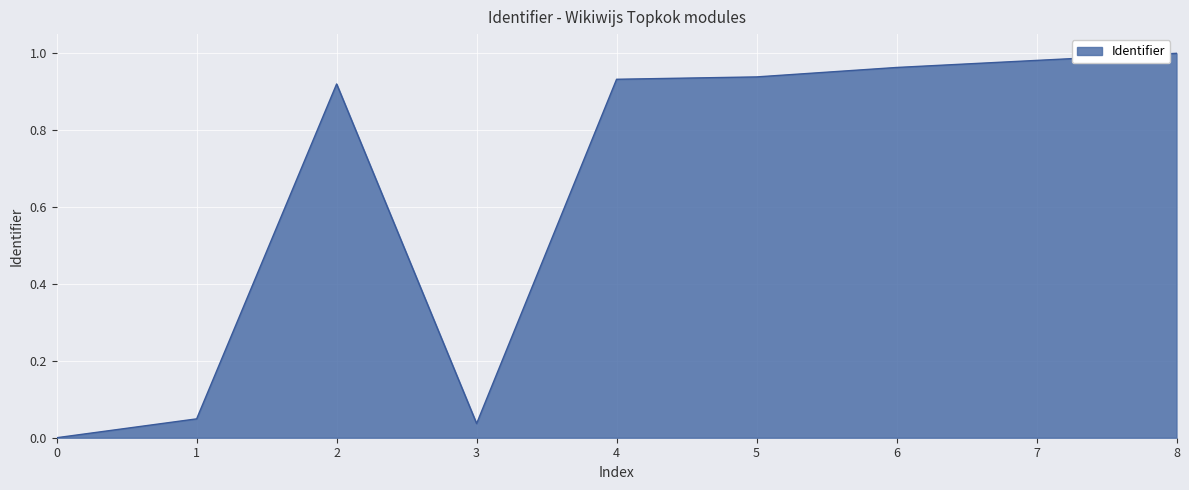

Is it true that the value at 4 is 0.3?

False